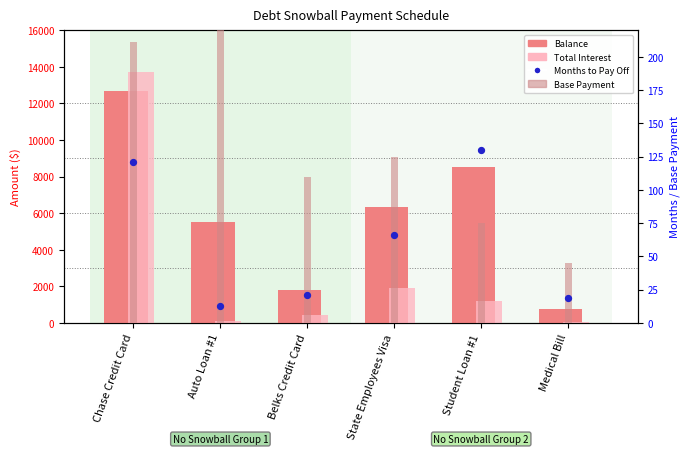

At how many categories does at least one series exceed 7786?

2